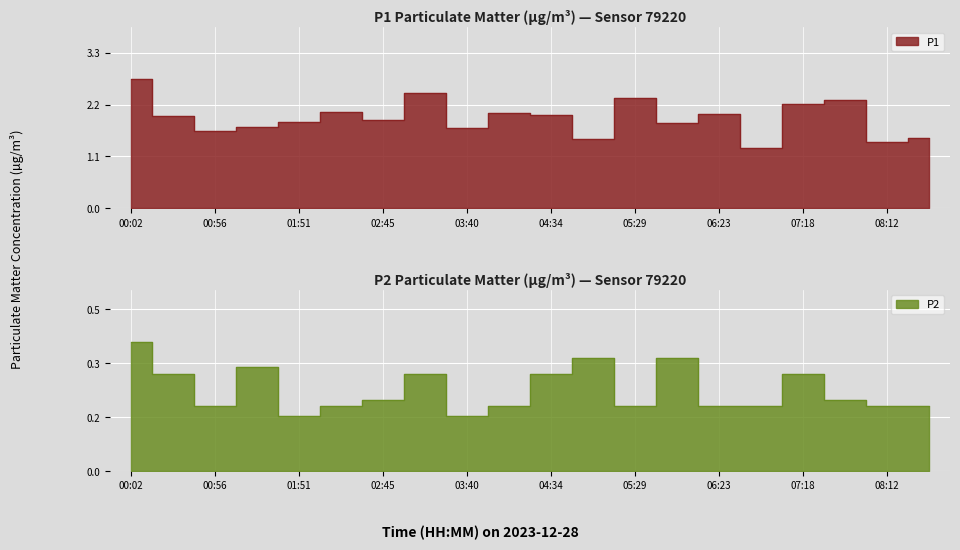

True or false: P1 and P2 cross at least once.

False